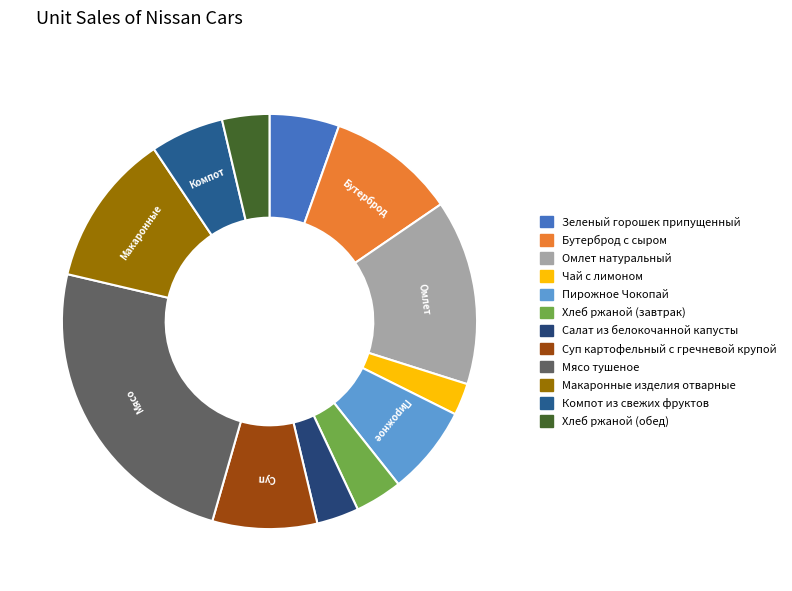

True or false: Макаронные изделия отварные accounts for 12% of the total.

True